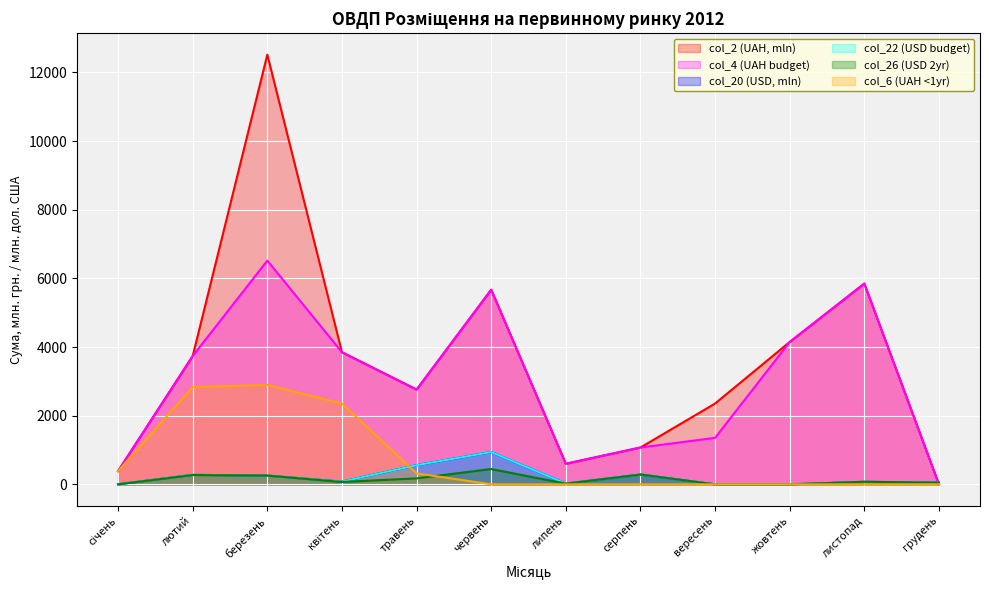

What is the label of the 9th point from the right?

квітень